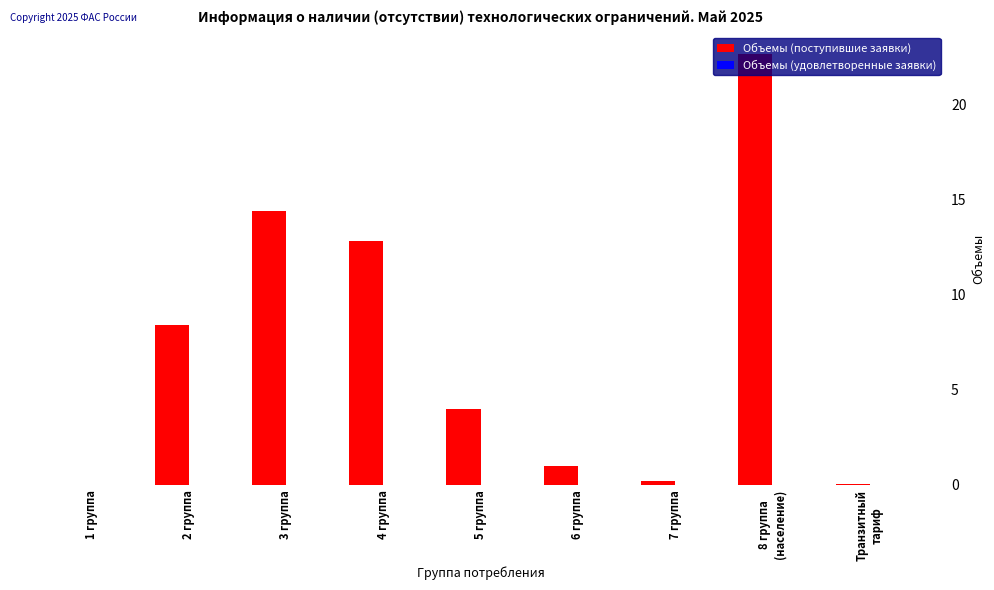

What is the maximum value shown in the chart?

22.7